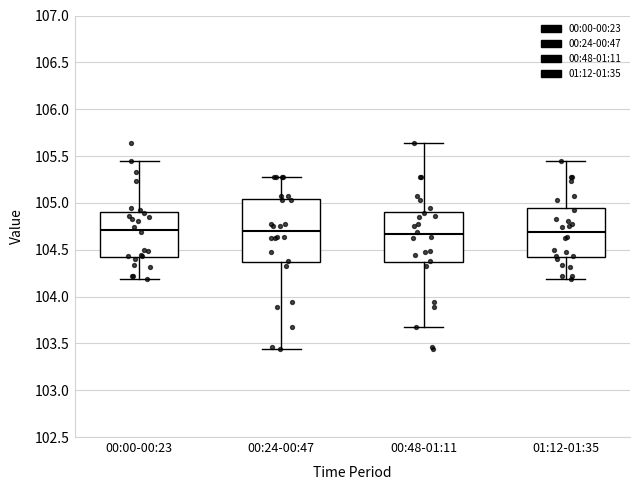

Where does the median line of the box for 00:24-00:47 sit on the y-axis? The values are not printed on the chart, so give them approximately, as read against the axis.

104.70